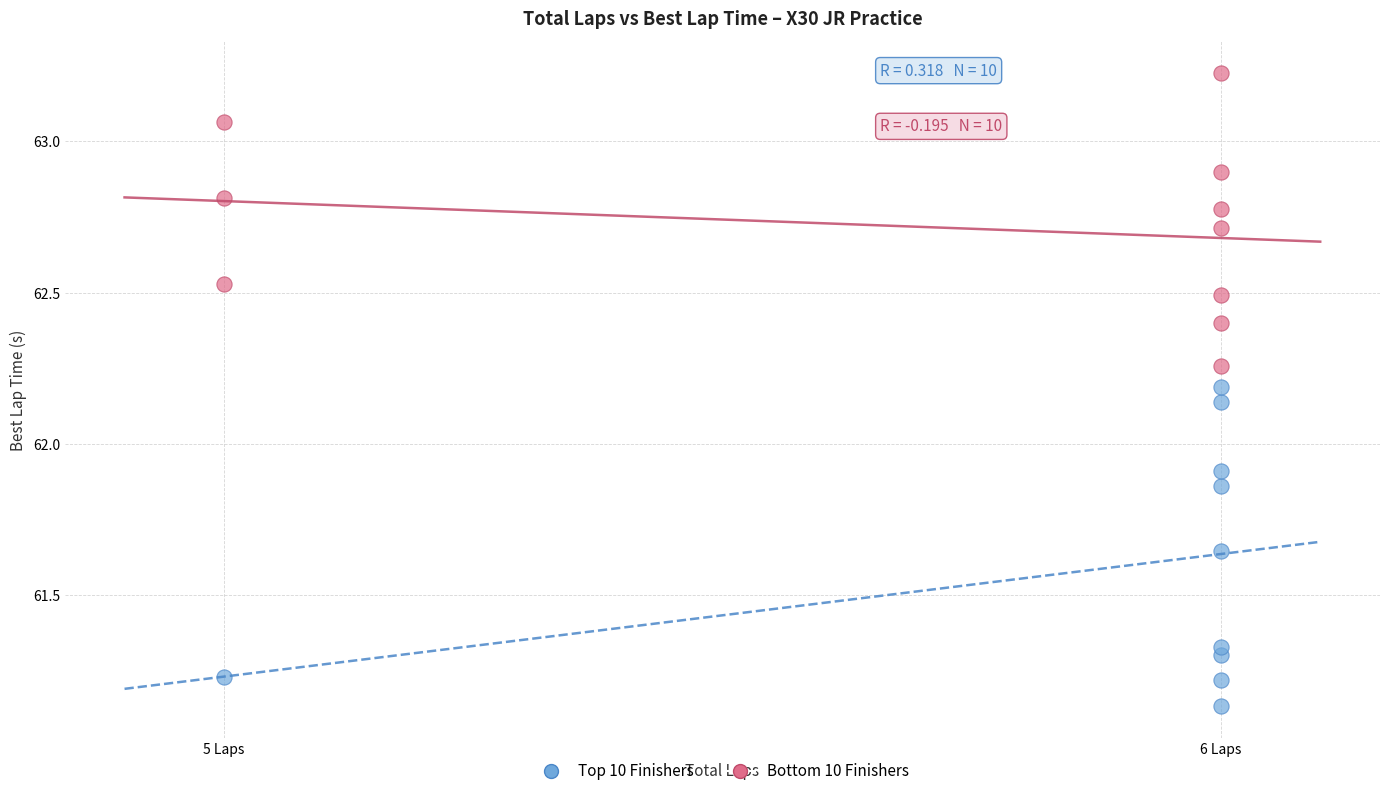

Which series reaches the maximum Y coordinate?

Bottom 10 Finishers